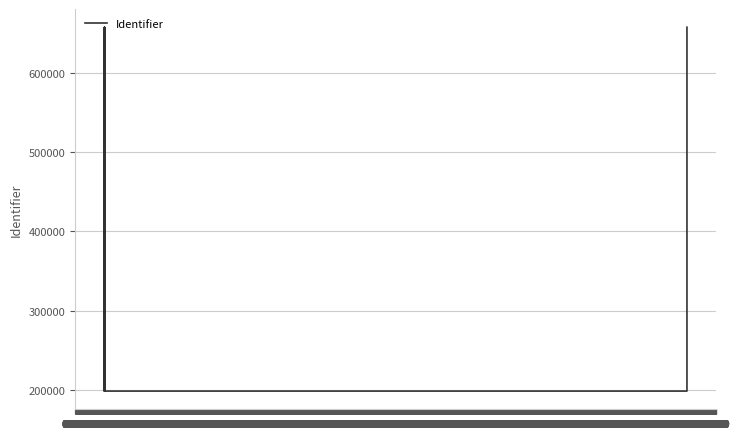

Where is the data nearest to the value 428143?

04:09